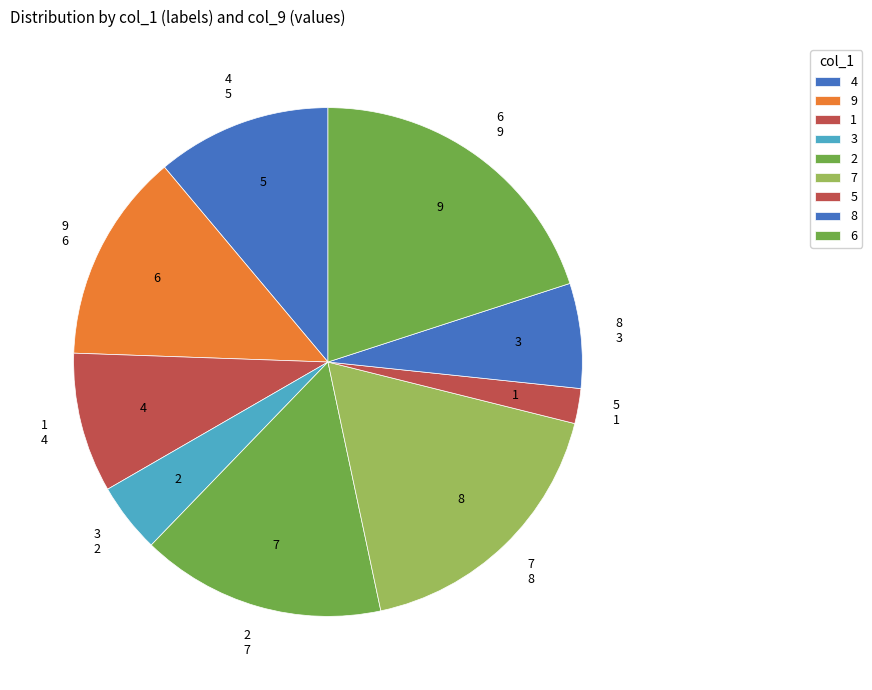

How many segments does this pie chart have?

9